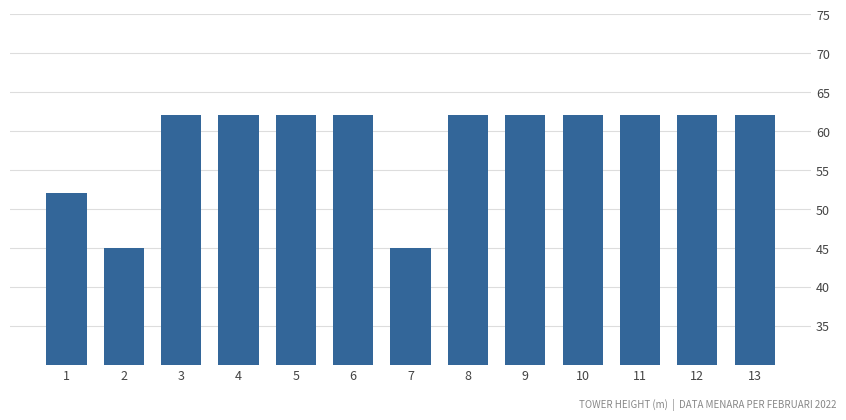

Approximately how many times larger is the value at 10 compared to 7?

1.4